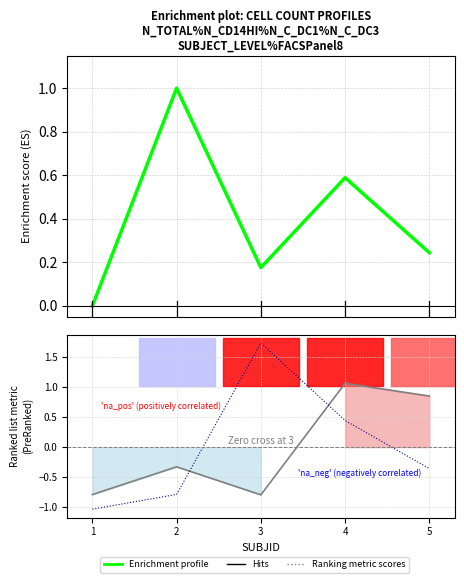

What is the difference between the second highest and second lowest values in the Ranking metric scores series?

1.6